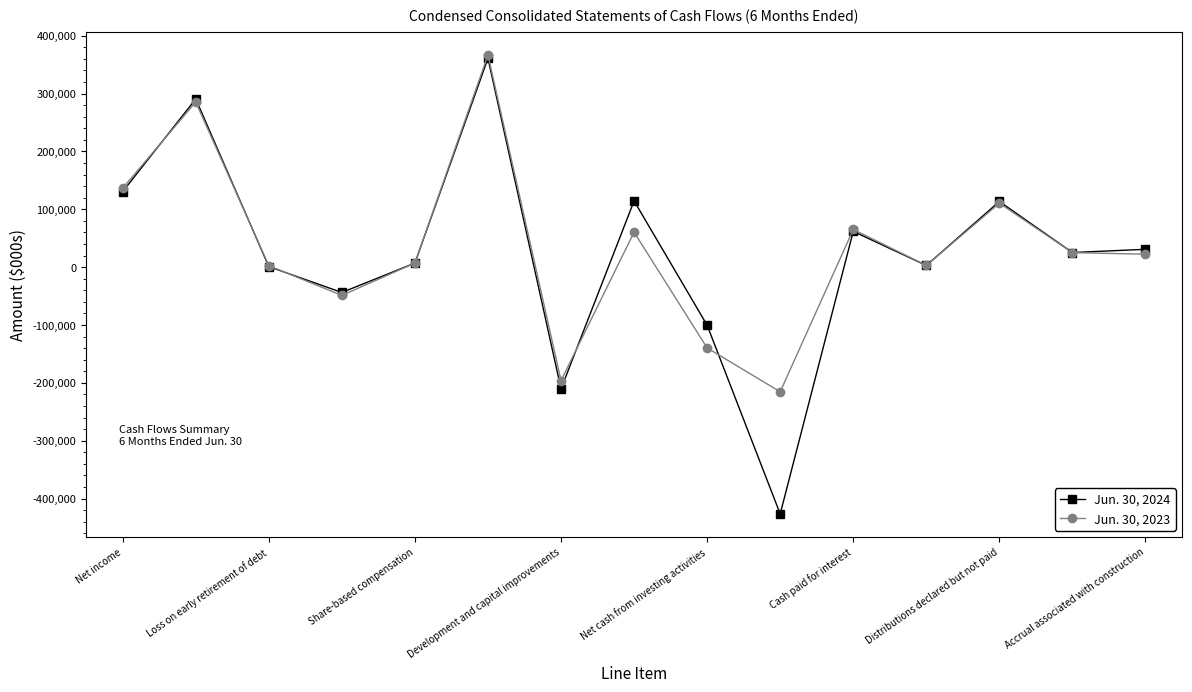

Which series has the largest range (max minus min)?

Jun. 30, 2024